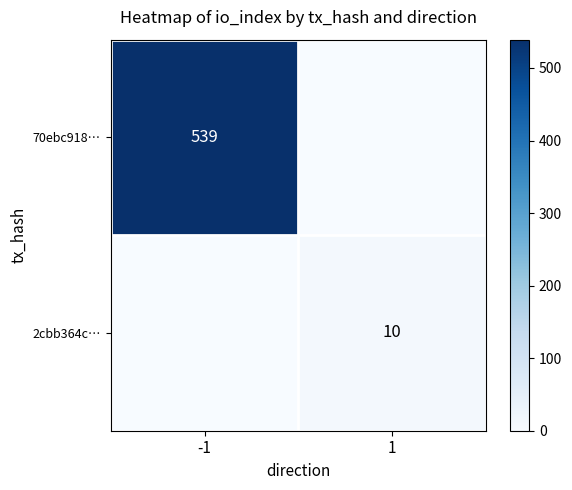

True or false: 70ebc918… has a value of 358 at -1.

False